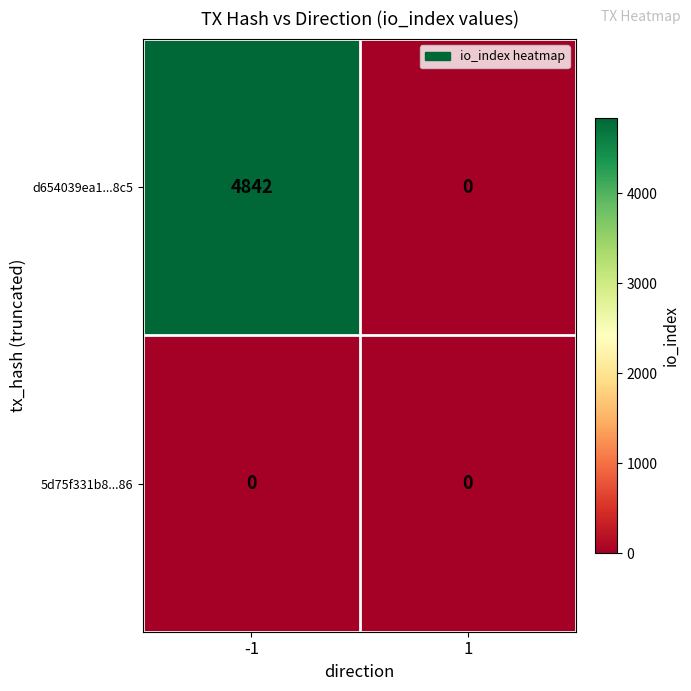

The value of 5d75f331b8...86 at 1 is 0. True or false?

True